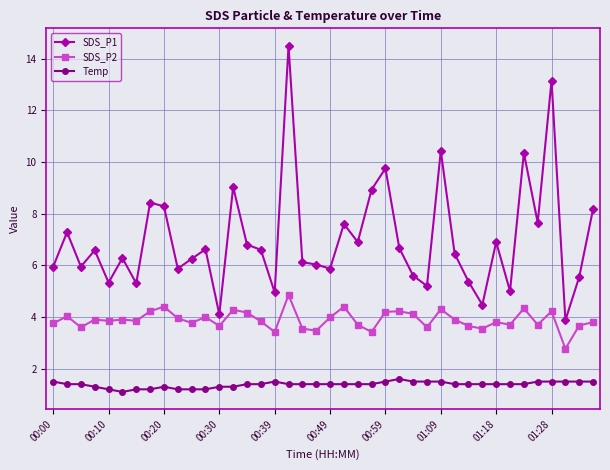

What is the highest value of the Temp series?

1.6